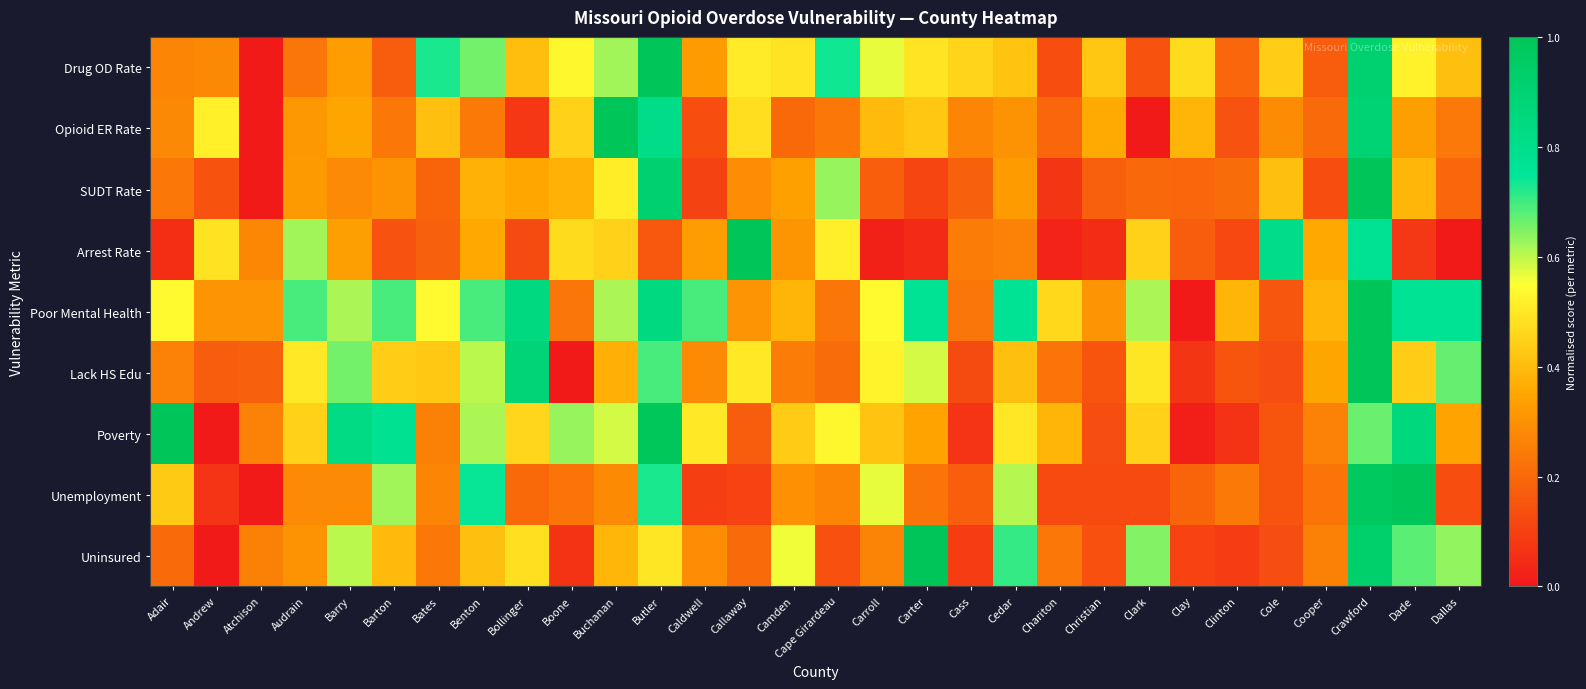

What is the total value across all series at Clay?

1.6